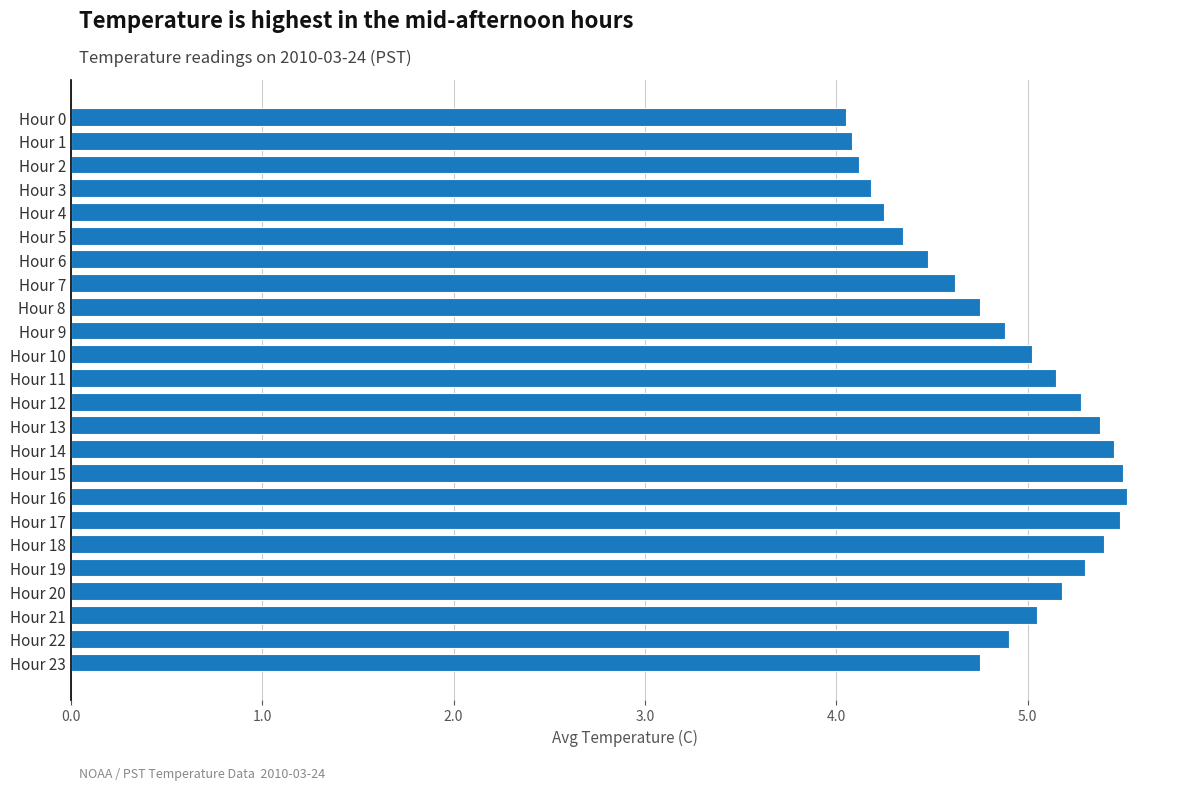

What is the sum of all values?

117.1